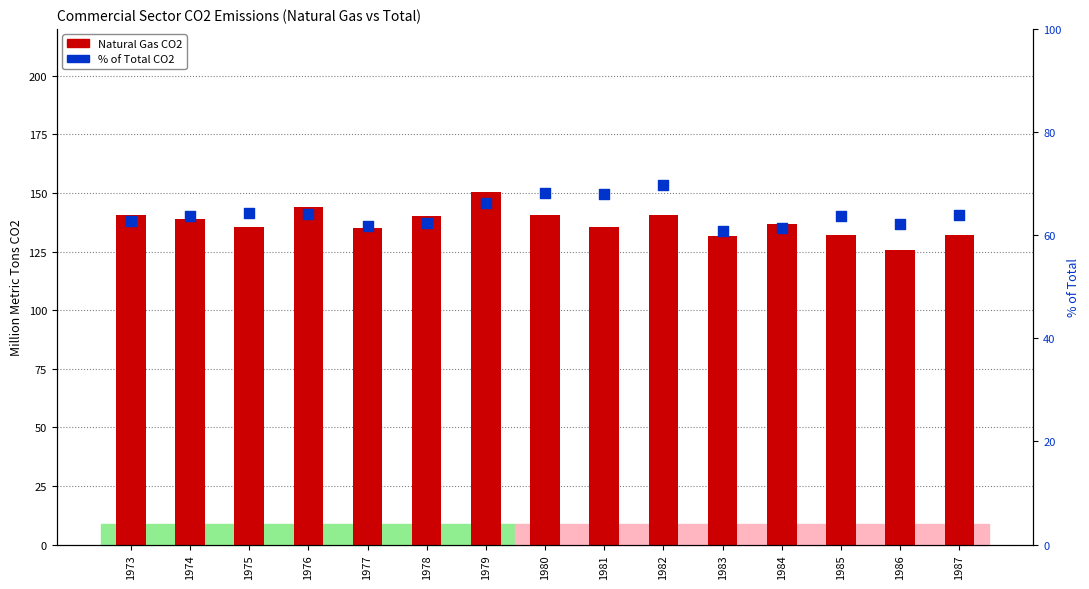

What is the total value across all series at 1976?

208.1